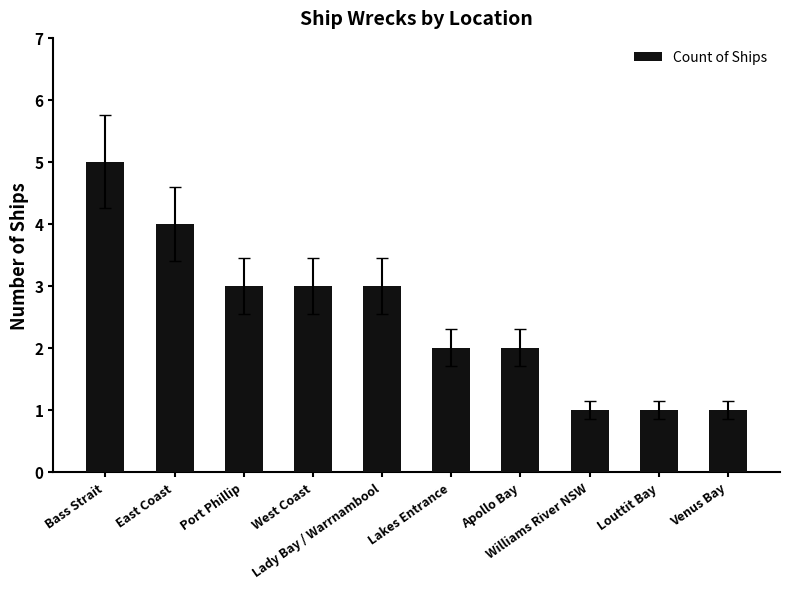

What is the greatest value displayed?

5